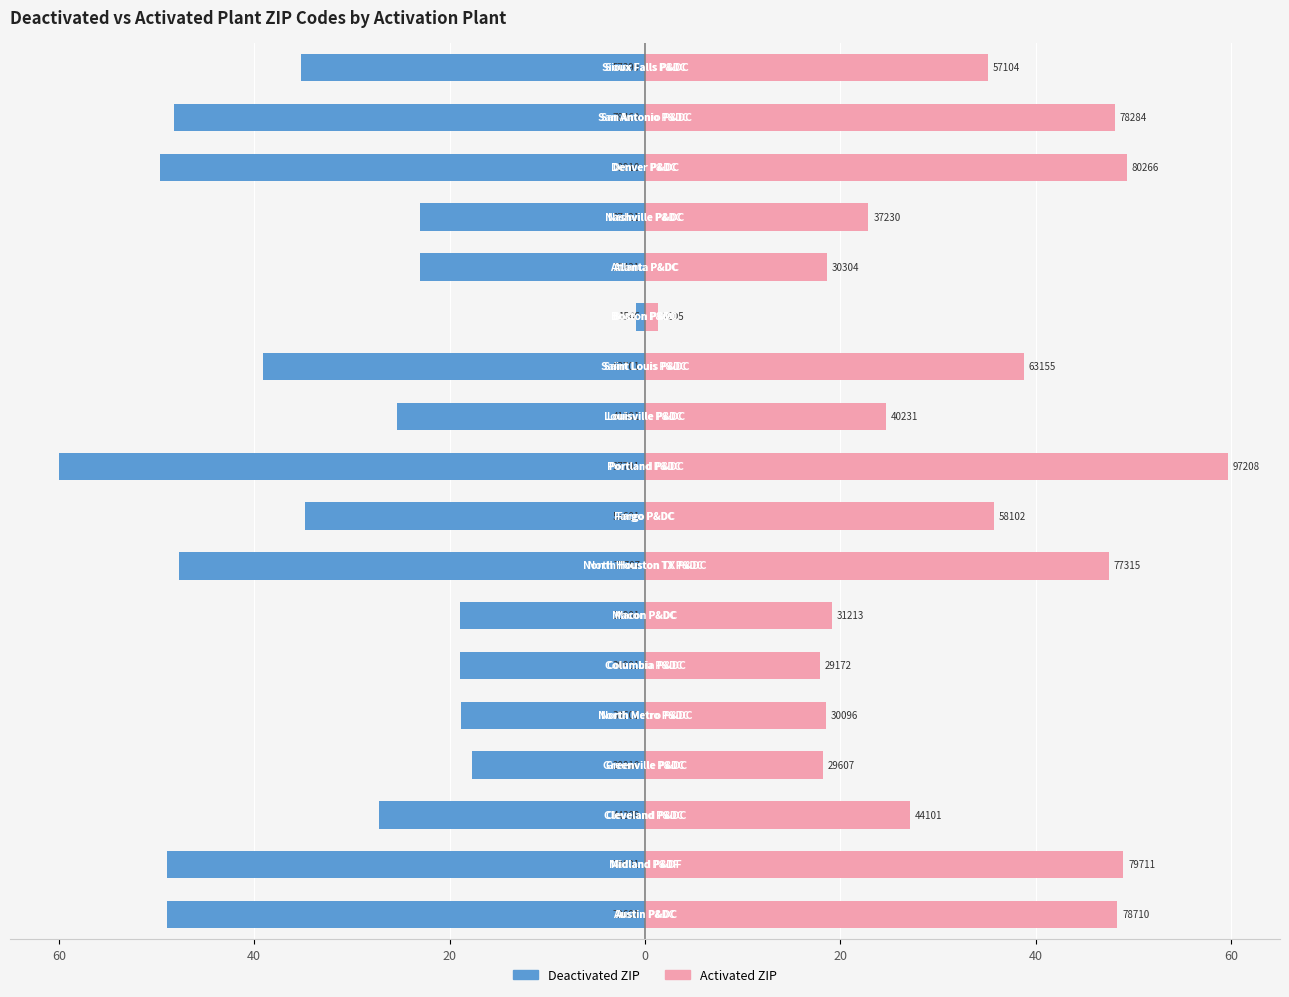

Rank the series at 60 from highest to lowest value.

Activated ZIP, Deactivated ZIP